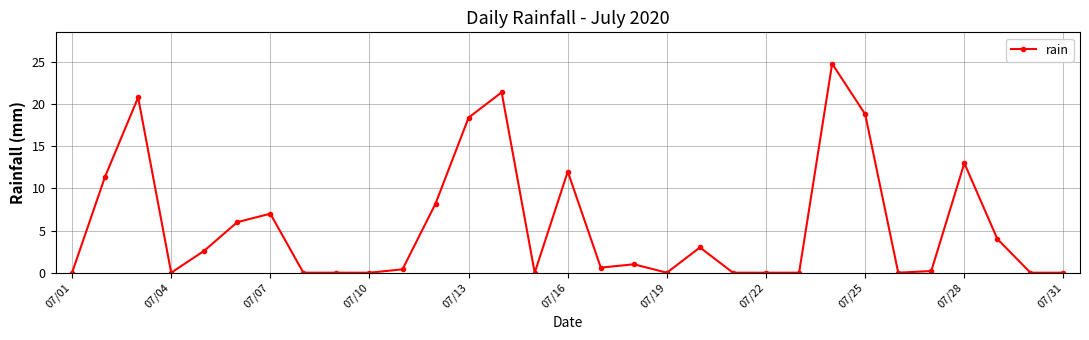

True or false: there are more than 1 points higher than both neighbors.

True